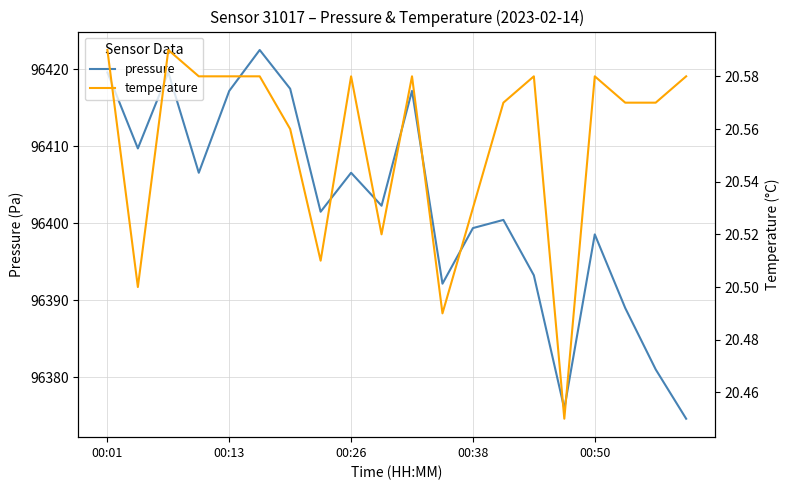

What is the lowest value of the pressure series?

96374.6